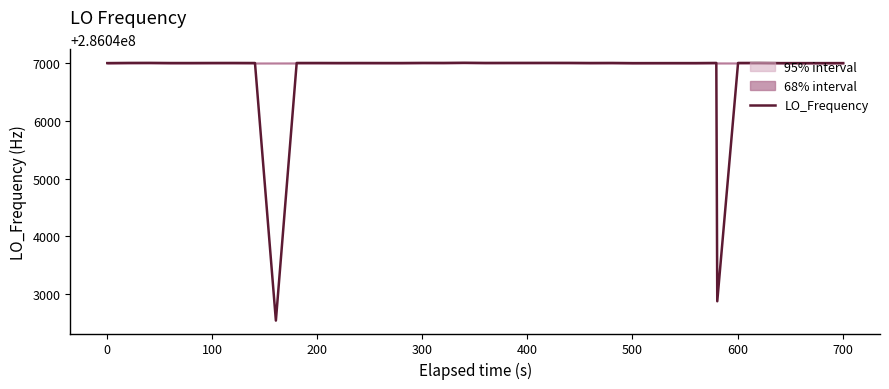

How many interior local peaks (higher than both neighbors) does the data have?

10